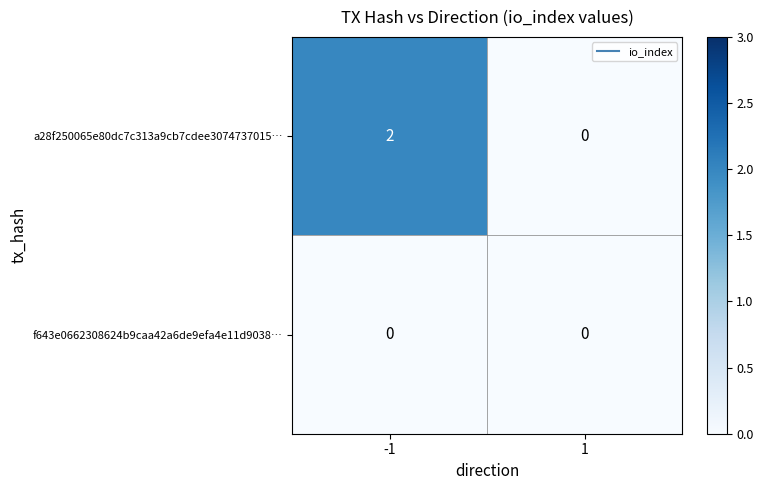

Between -1 and 1, which series saw the biggest shift?

a28f250065e80dc7c313a9cb7cdee3074737015…